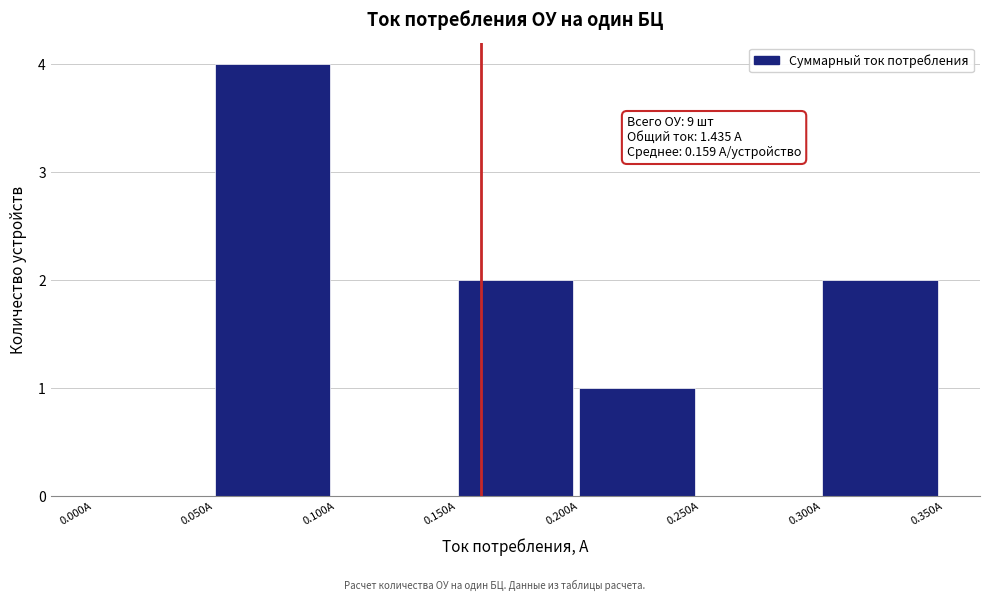

Which range on the x-axis has the tallest bar?

0.05 to 0.10